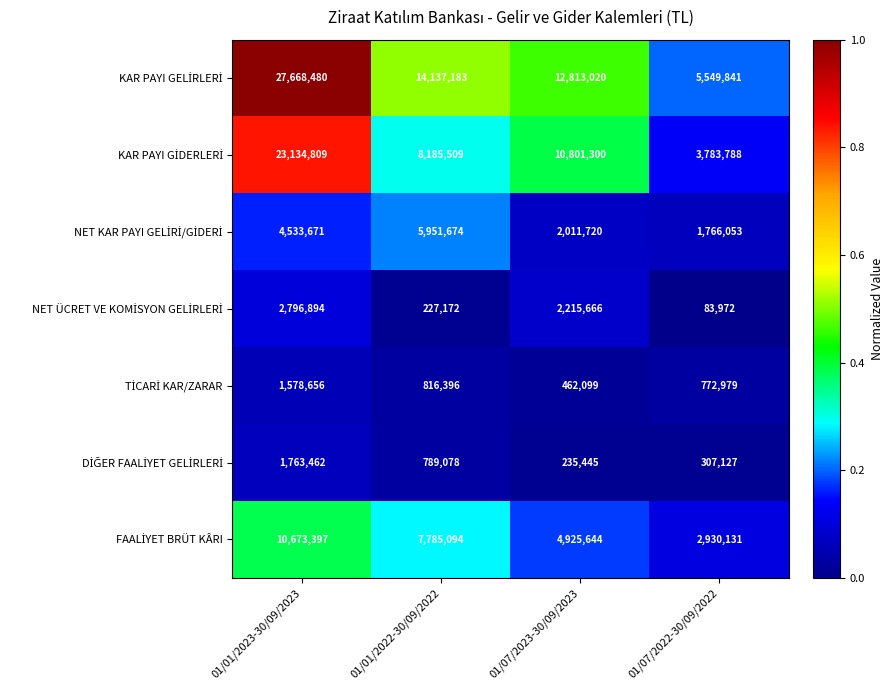

What is the total value across all series at 01/07/2023-30/09/2023?

33464894